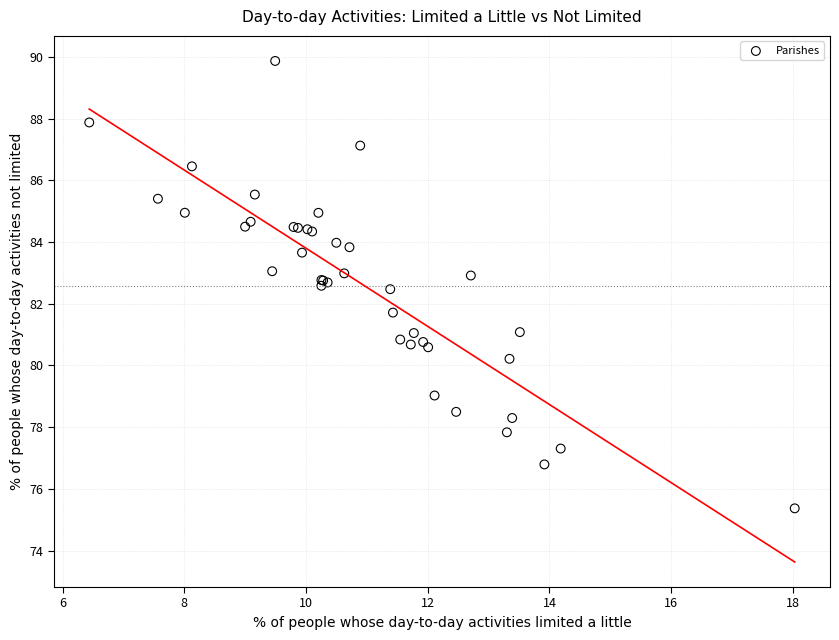

What Y value in the scatter plot is closest to 82?

81.7